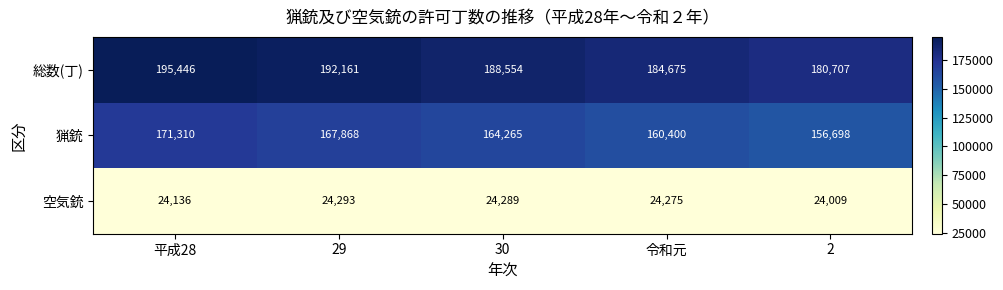

At which category does the chart reach its peak across all series?

平成28